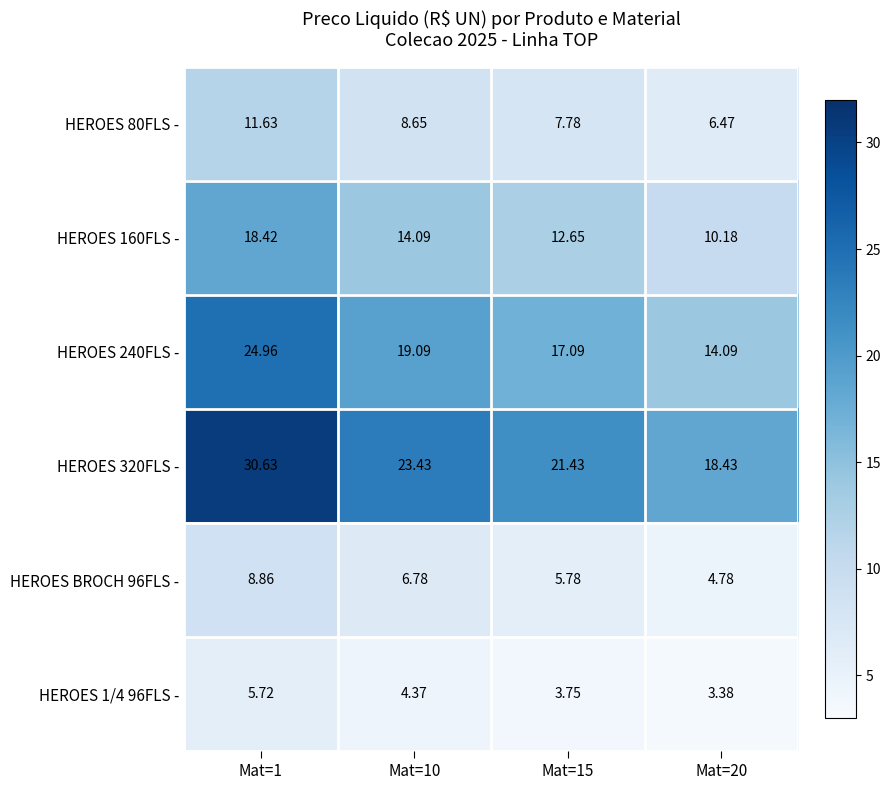

Is the value of HEROES 320FLS - at Mat=15 greater than the value of HEROES 80FLS - at Mat=10?

Yes